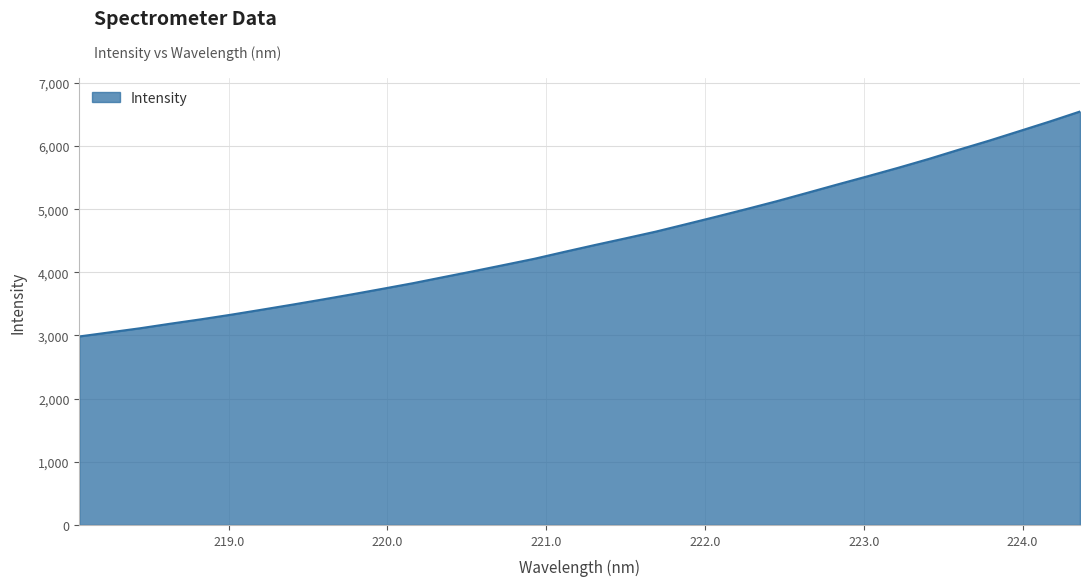

What is the maximum value shown in the chart?

6546.3